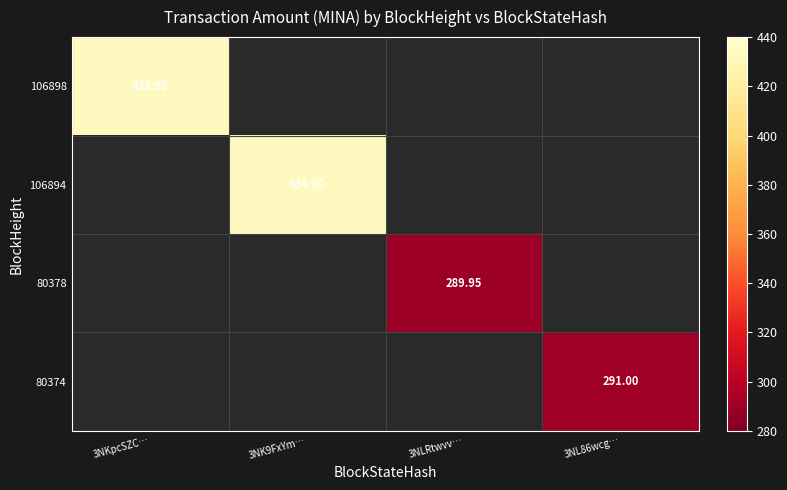

Is it true that 80374 equals 479.6 at 3NL86wcg…?

False